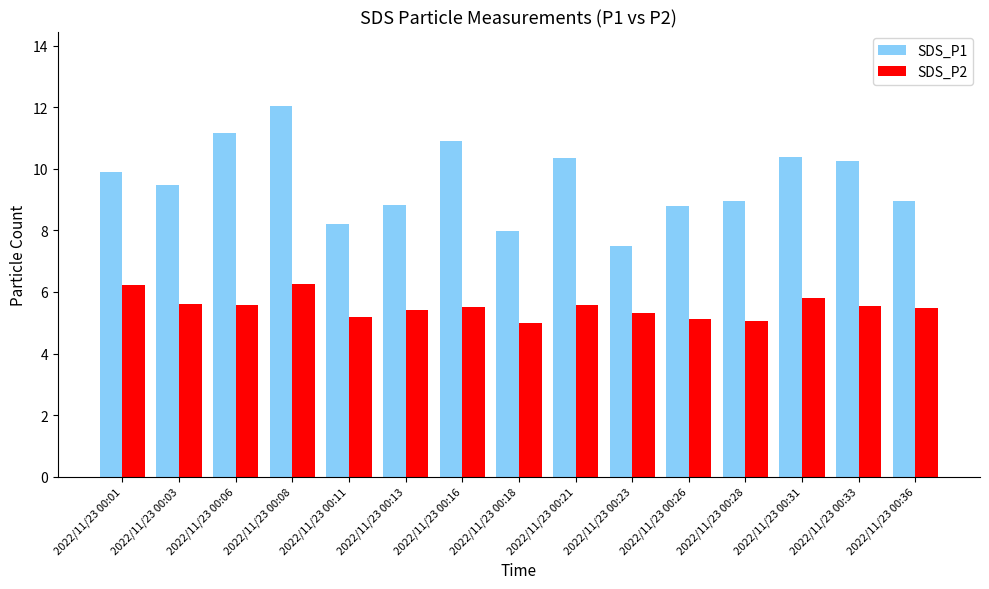

Which series has the largest total across all categories?

SDS_P1